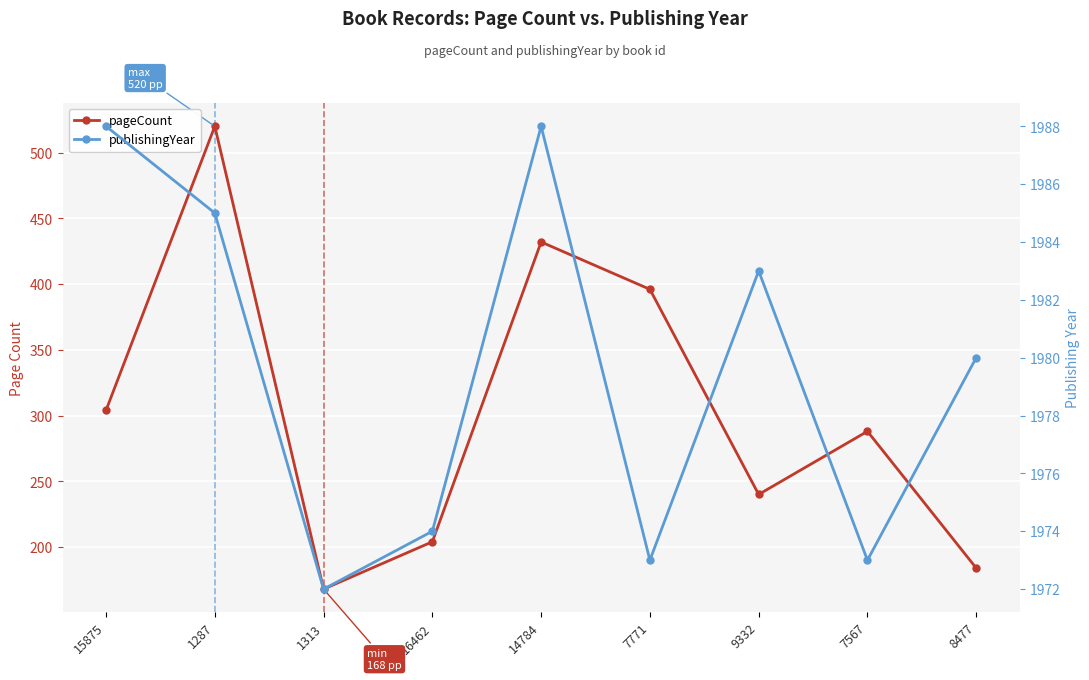

What is the difference between the second highest and second lowest values in the pageCount series?

248